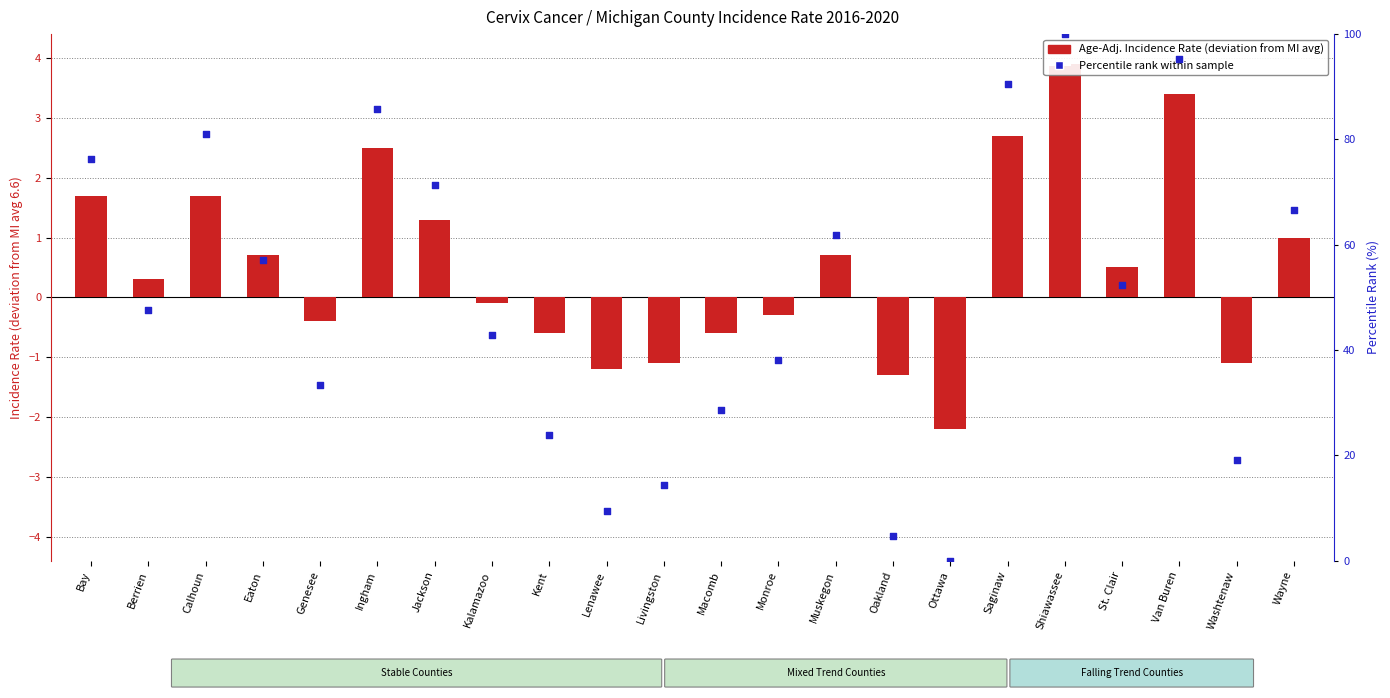

Is the value of Age-Adj. Incidence Rate (deviation) at Eaton greater than the value of Percentile rank within sample at Ingham?

No